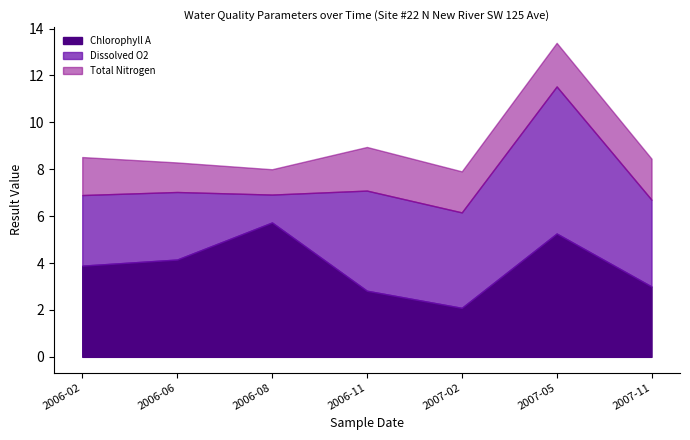

The value of Chlorophyll A at 2007-11 is 5.1. True or false?

False